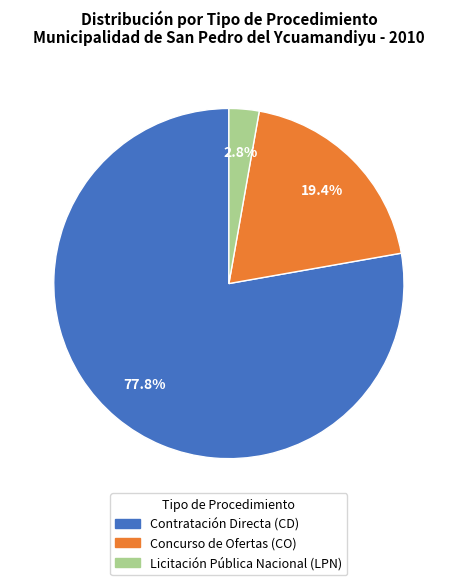

Is it true that Contratación Directa (CD) is 78% of the pie?

True